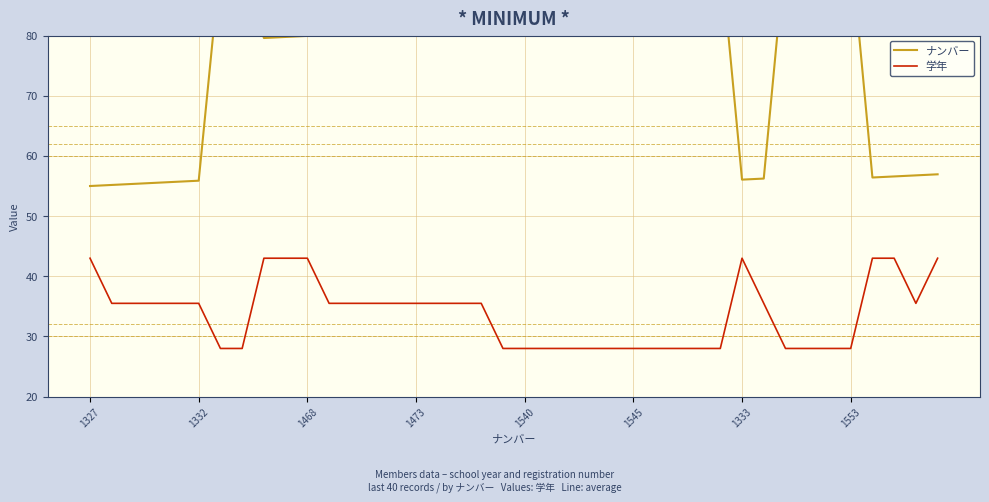

Is it true that 学年 equals 35.5 at 18?

True